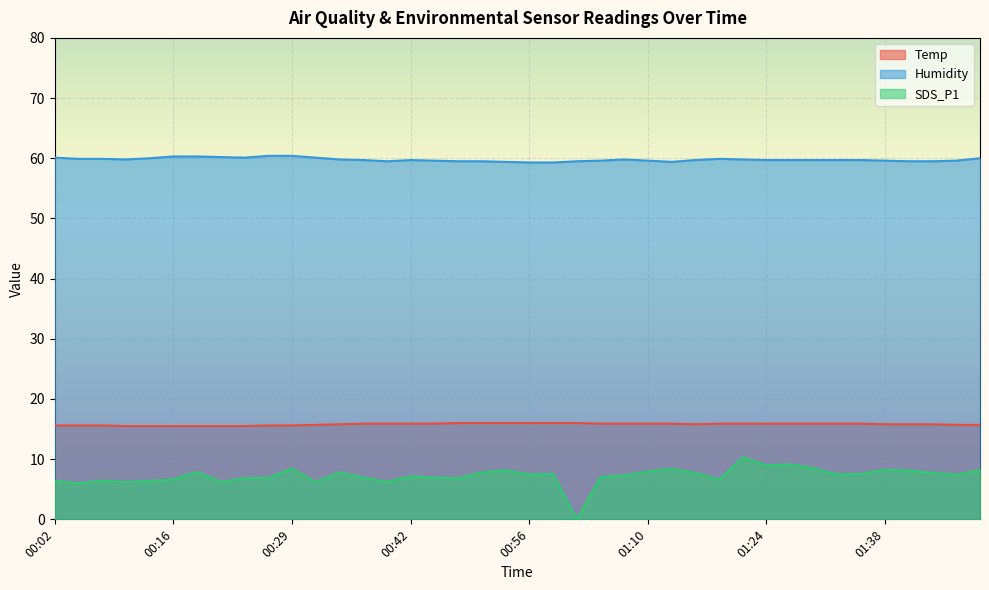

Is it true that Temp equals 3.3 at 00:48?

False